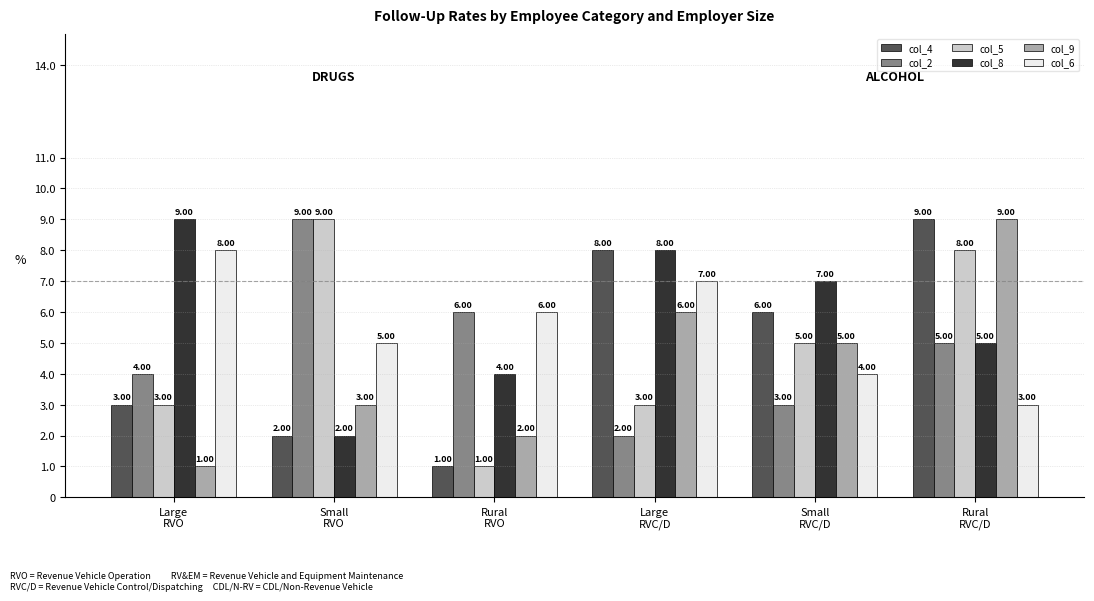

At which category is the sum across all series the highest?

Rural
RVC/D